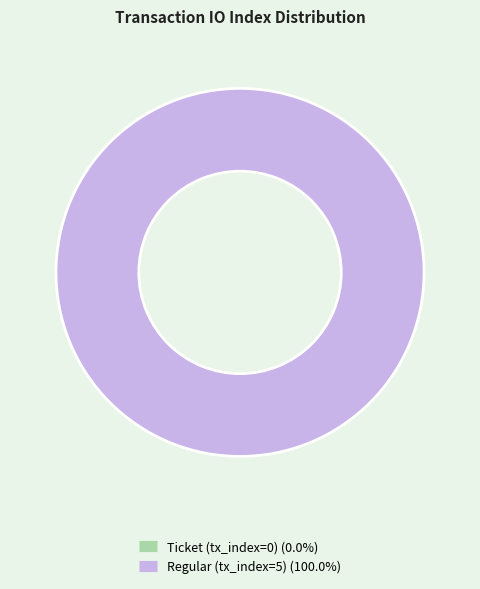

Count the number of slices in the pie.

2